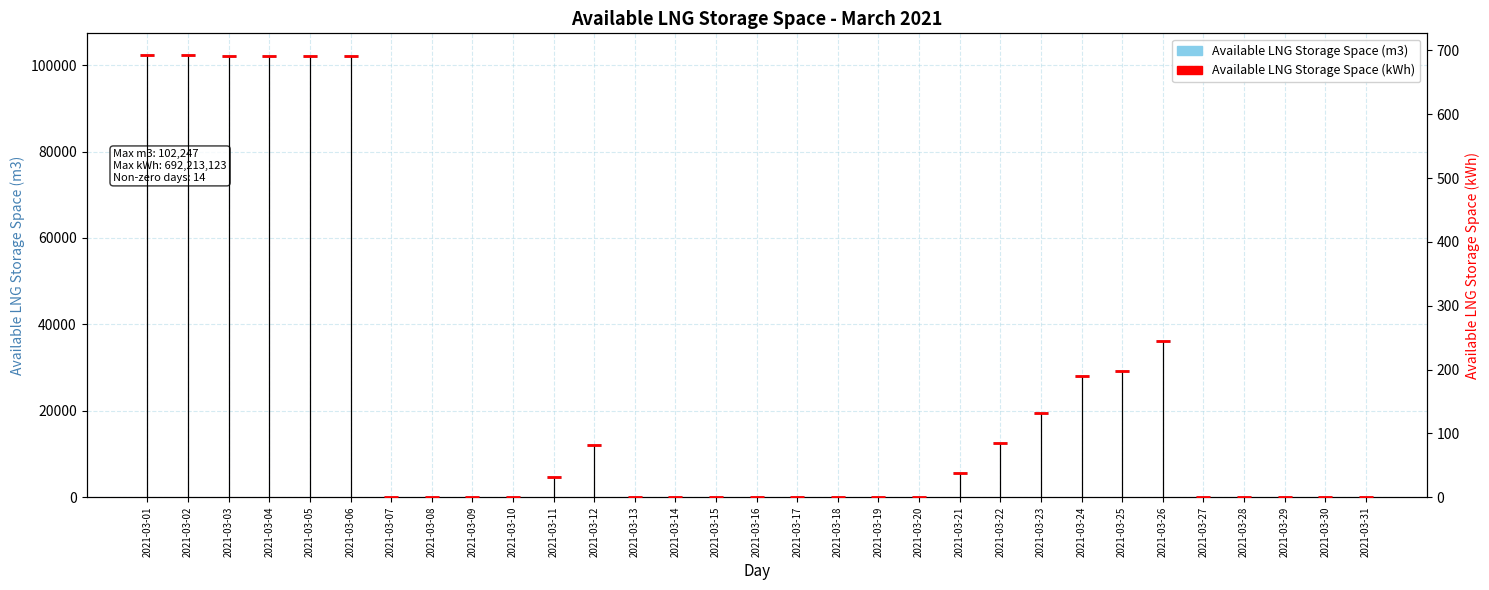

Which series has the largest range (max minus min)?

Available LNG Storage Space (m3)